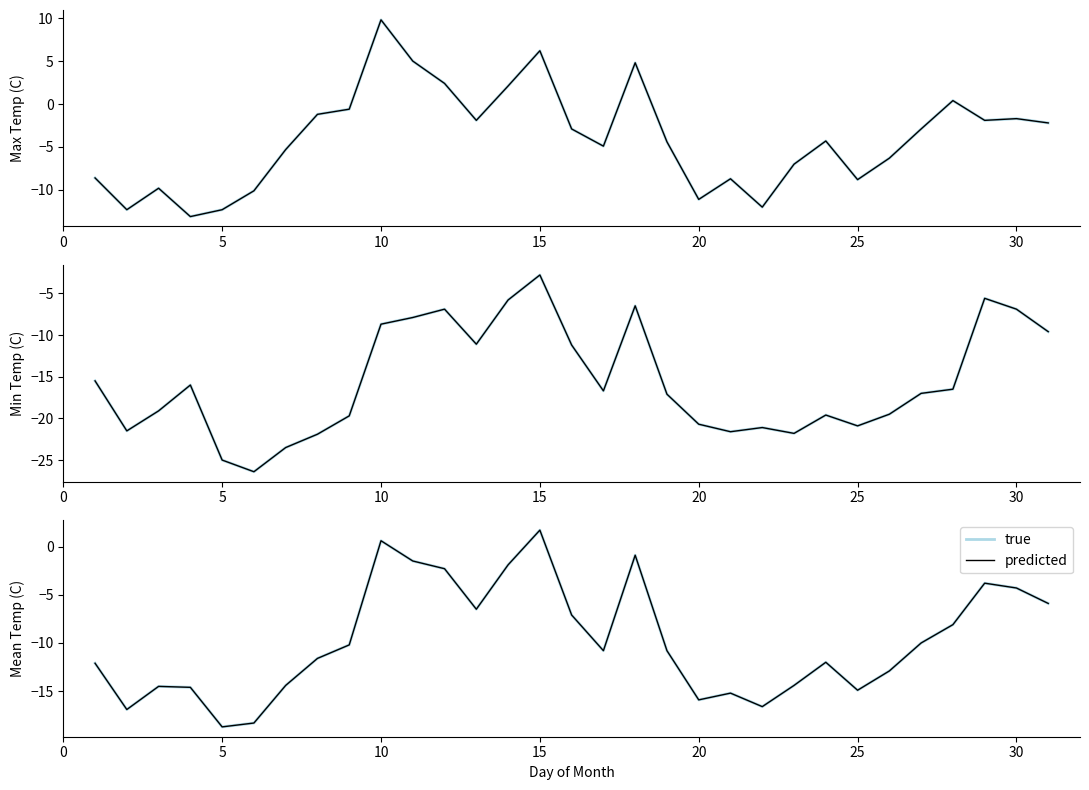

What is the highest value of the predicted series?

1.7